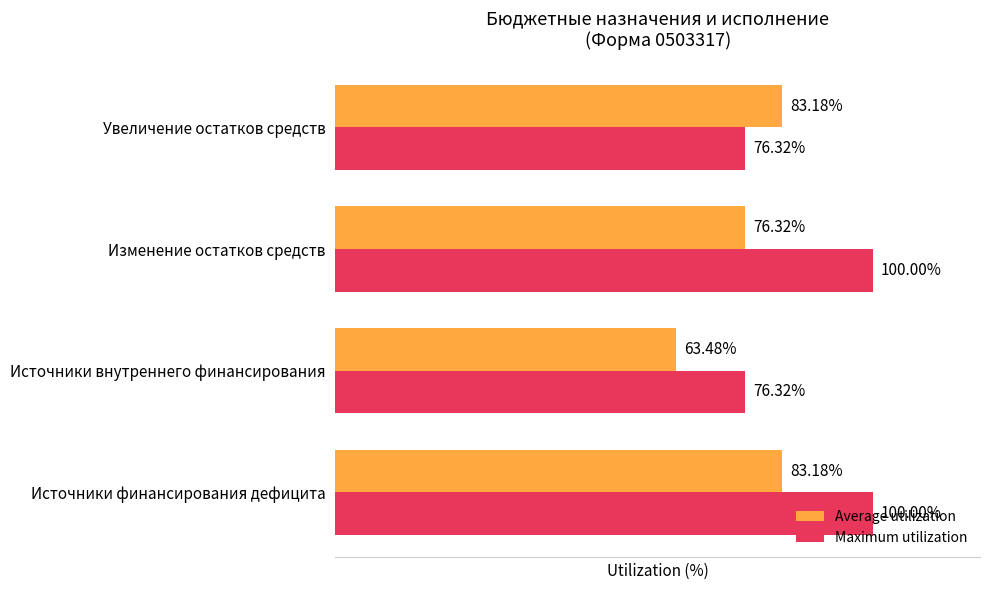

At which label does Average utilization reach its minimum?

Источники внутреннего финансирования